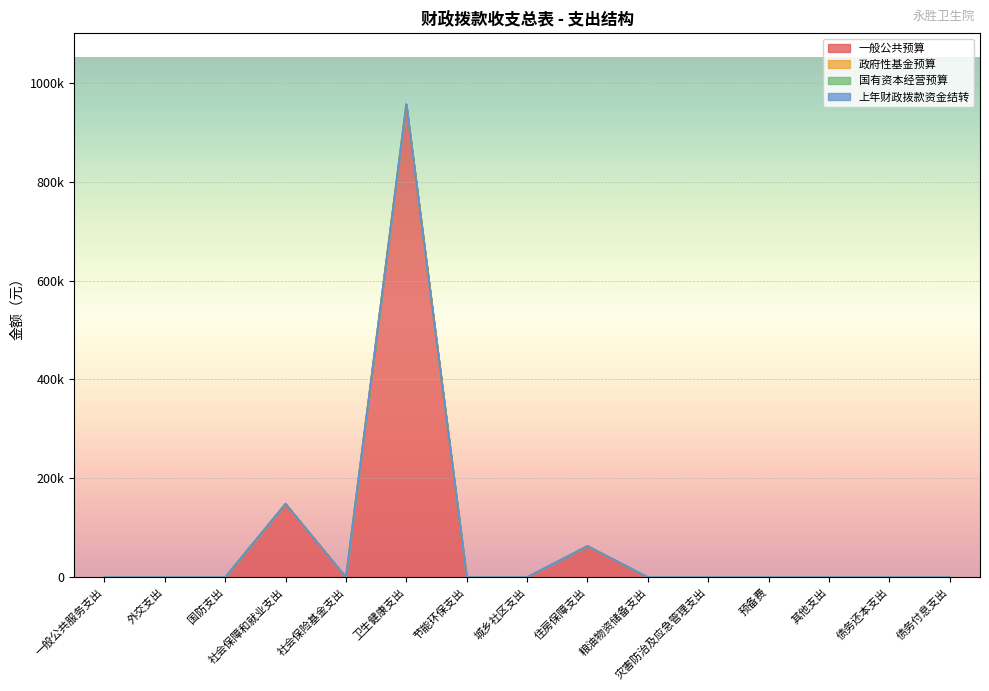

Reading left to right, transcribe all the data shown in this chart.

一般公共预算: 一般公共服务支出=0	外交支出=0	国防支出=0	社会保障和就业支出=148440	社会保险基金支出=0	卫生健康支出=956679	节能环保支出=0	城乡社区支出=0	住房保障支出=63024	粮油物资储备支出=0	灾害防治及应急管理支出=0	预备费=0	其他支出=0	债务还本支出=0	债务付息支出=0
政府性基金预算: 一般公共服务支出=0	外交支出=0	国防支出=0	社会保障和就业支出=0	社会保险基金支出=0	卫生健康支出=0	节能环保支出=0	城乡社区支出=0	住房保障支出=0	粮油物资储备支出=0	灾害防治及应急管理支出=0	预备费=0	其他支出=0	债务还本支出=0	债务付息支出=0
国有资本经营预算: 一般公共服务支出=0	外交支出=0	国防支出=0	社会保障和就业支出=0	社会保险基金支出=0	卫生健康支出=0	节能环保支出=0	城乡社区支出=0	住房保障支出=0	粮油物资储备支出=0	灾害防治及应急管理支出=0	预备费=0	其他支出=0	债务还本支出=0	债务付息支出=0
上年财政拨款资金结转: 一般公共服务支出=0	外交支出=0	国防支出=0	社会保障和就业支出=0	社会保险基金支出=0	卫生健康支出=0	节能环保支出=0	城乡社区支出=0	住房保障支出=0	粮油物资储备支出=0	灾害防治及应急管理支出=0	预备费=0	其他支出=0	债务还本支出=0	债务付息支出=0